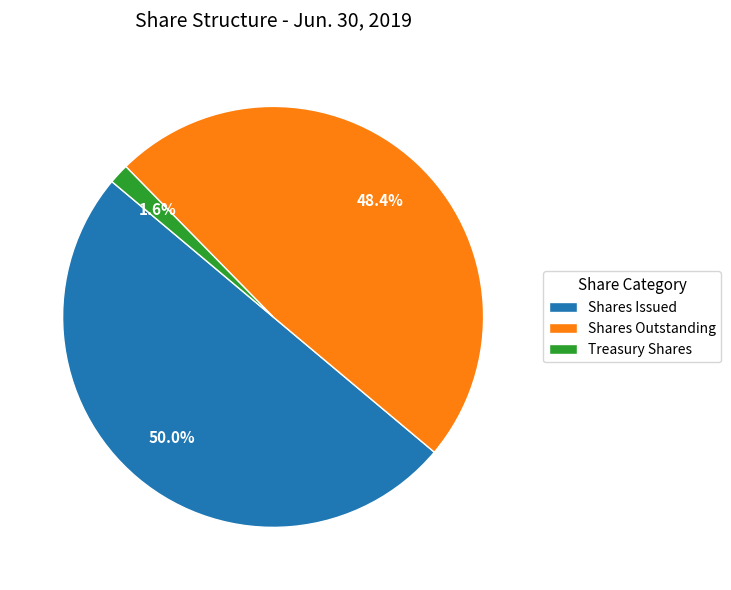

Does Shares Outstanding represent more than half of the total?

No